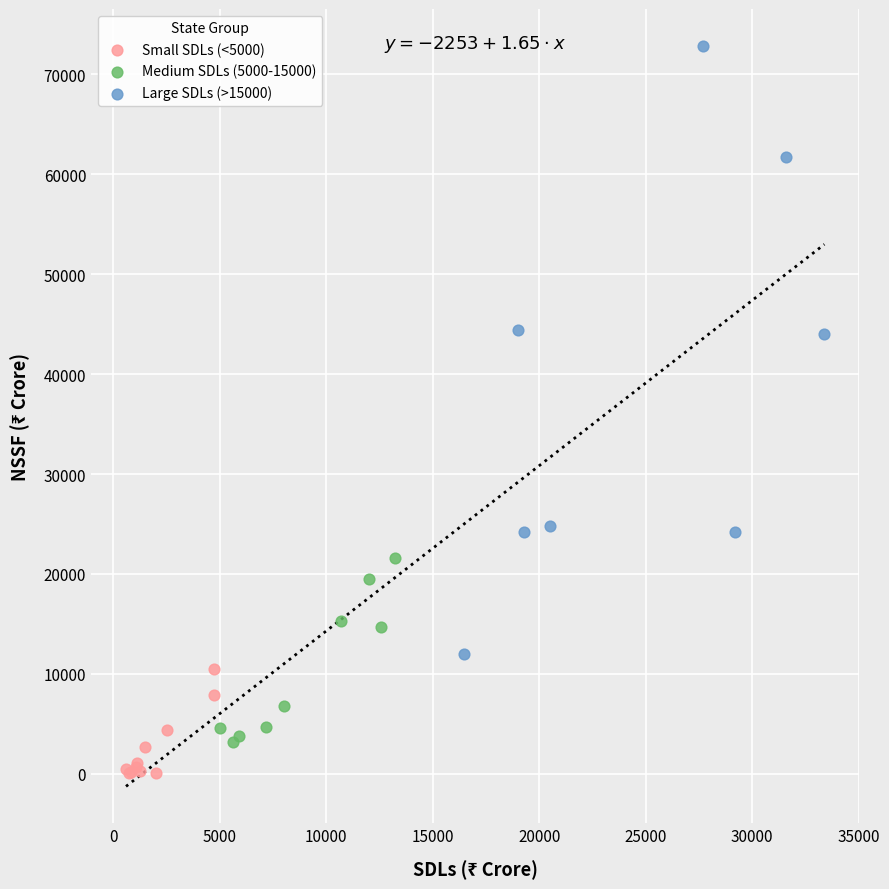

Which series contains the highest Y value?

Large SDLs (>15000)